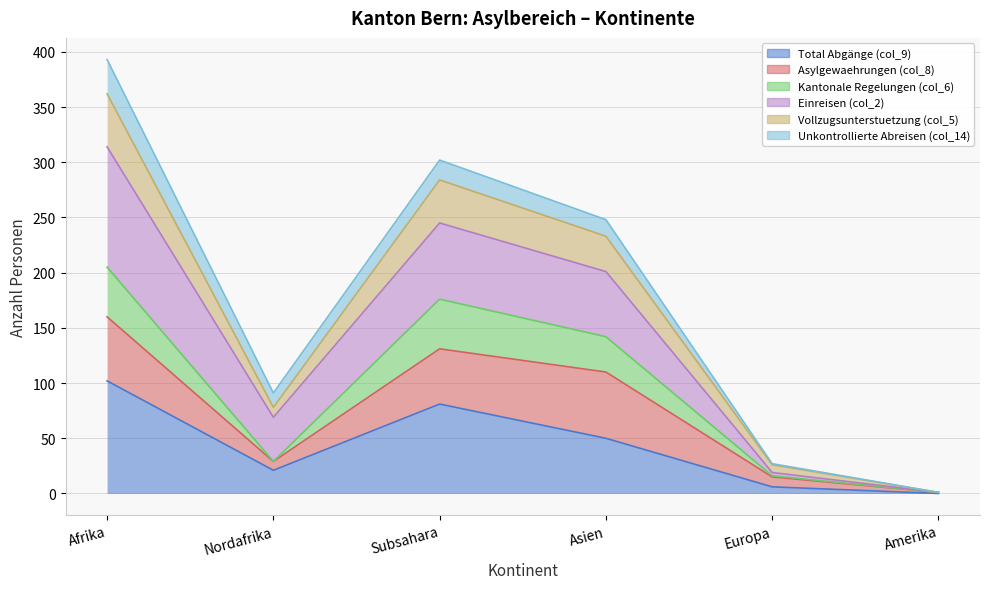

Which category has the highest value in the Total Abgänge (col_9) series?

Afrika